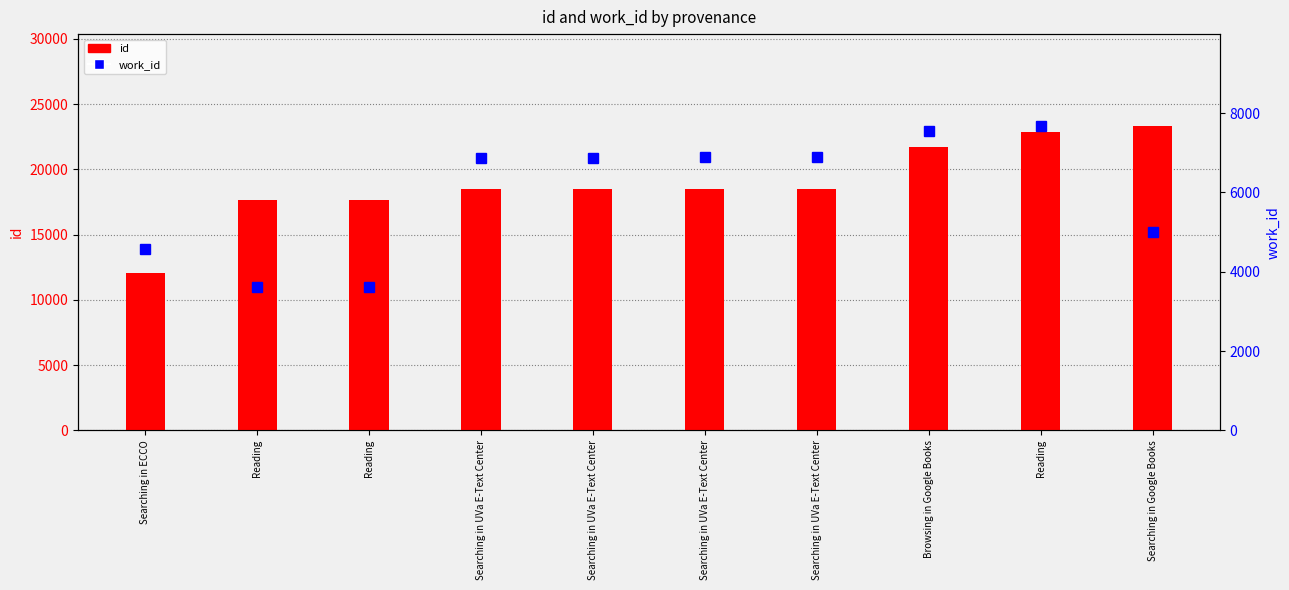

Reading left to right, what are all the values shown in this chart?

id: 12053	17639	17662	18492	18506	18509	18527	21718	22847	23357
work_id: 4582	3617	3617	6871	6879	6882	6891	7543	7688	5011